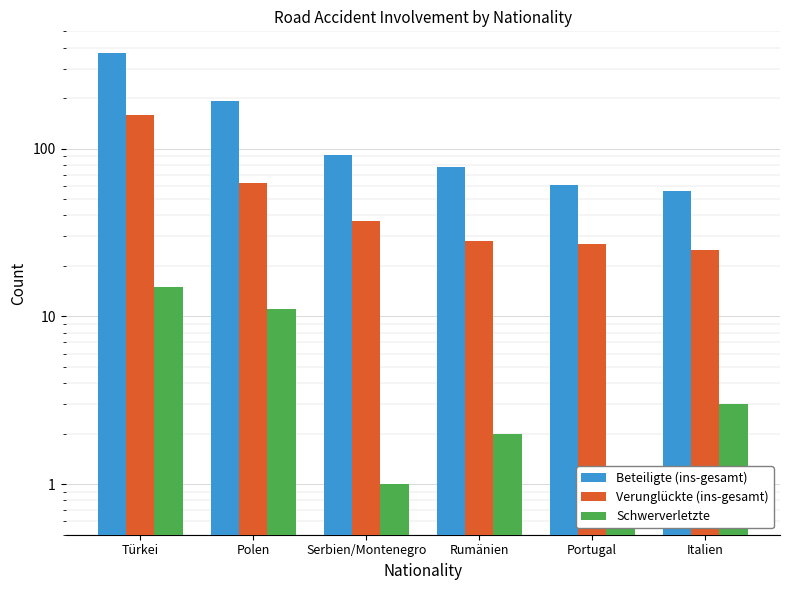

Which category has the lowest value across all series?

Serbien/Montenegro